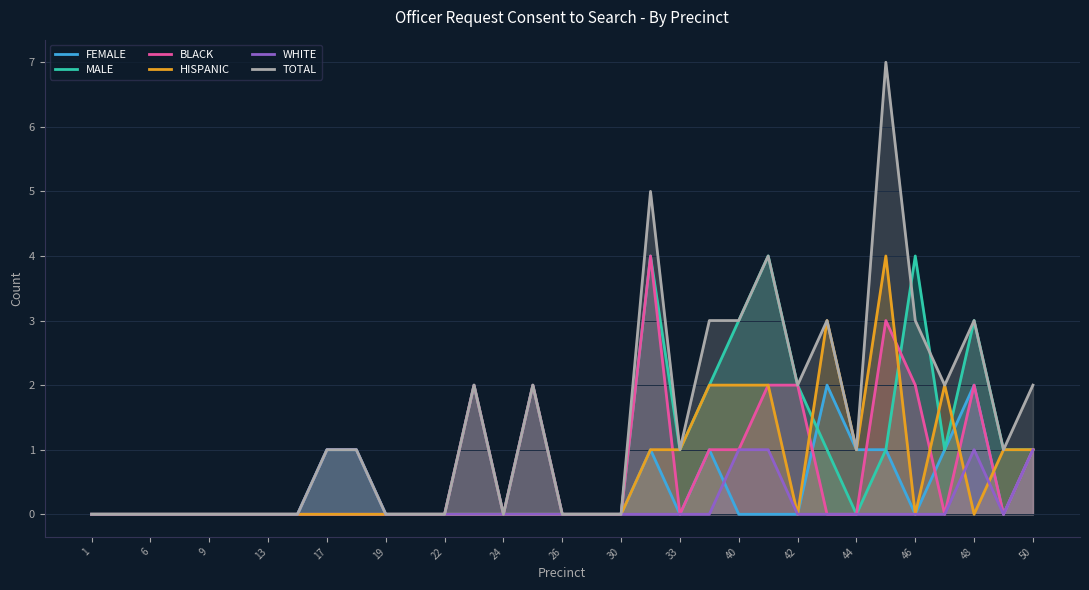

In TOTAL, how many points are lower than both neighbors (excluding endpoints)?

6